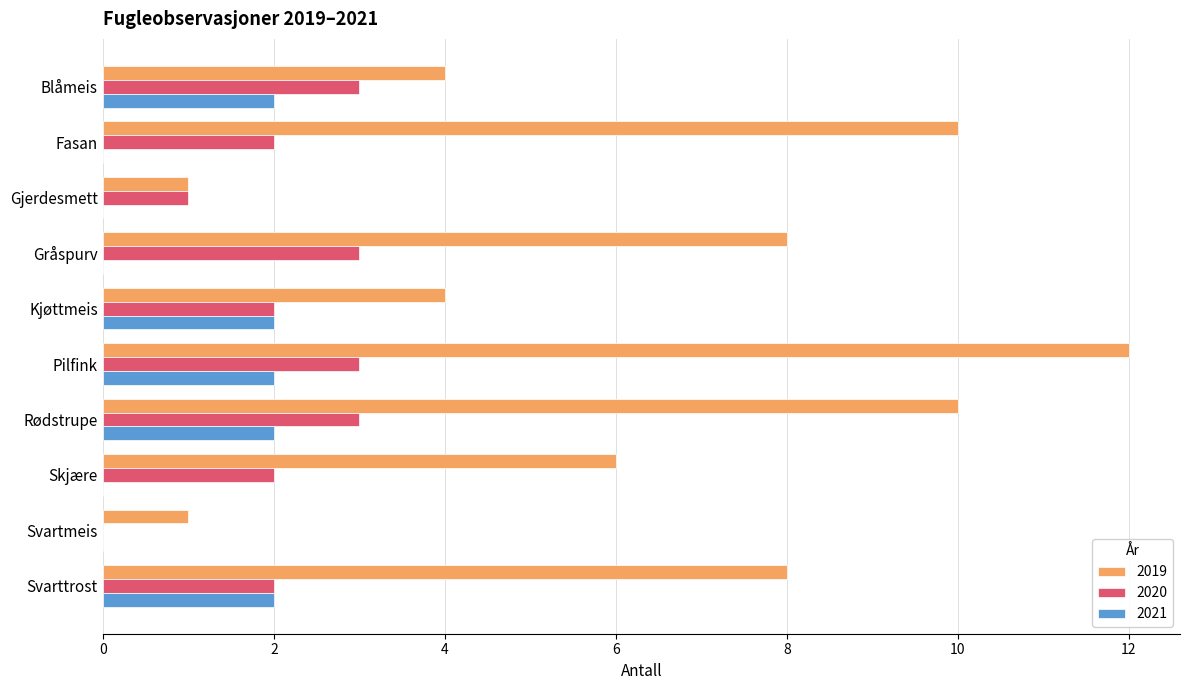

What is the approximate value of 2020 at Blåmeis?

3